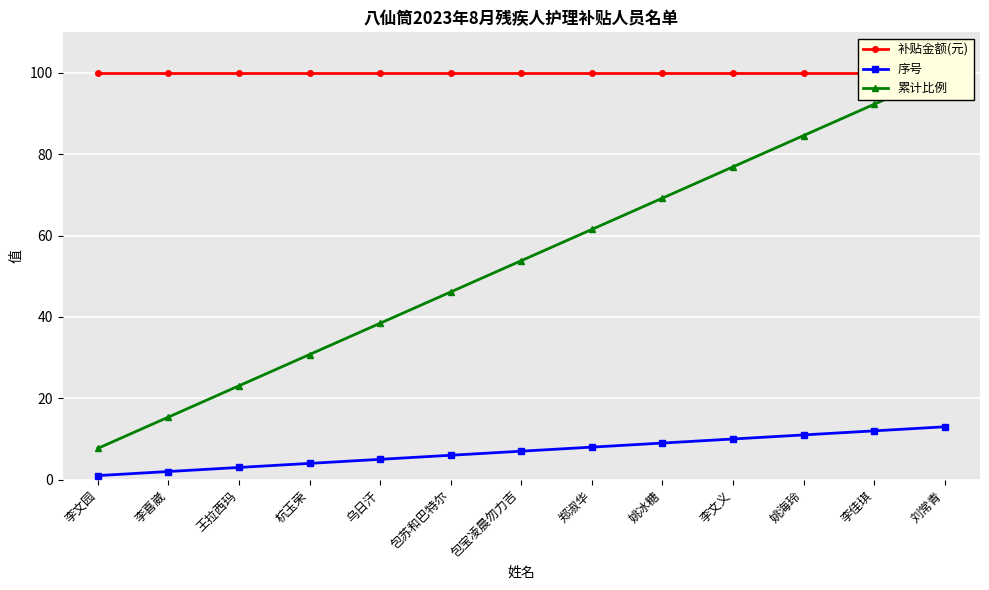

What is the spread (max minus min) of values at 李喜崴?

98.0